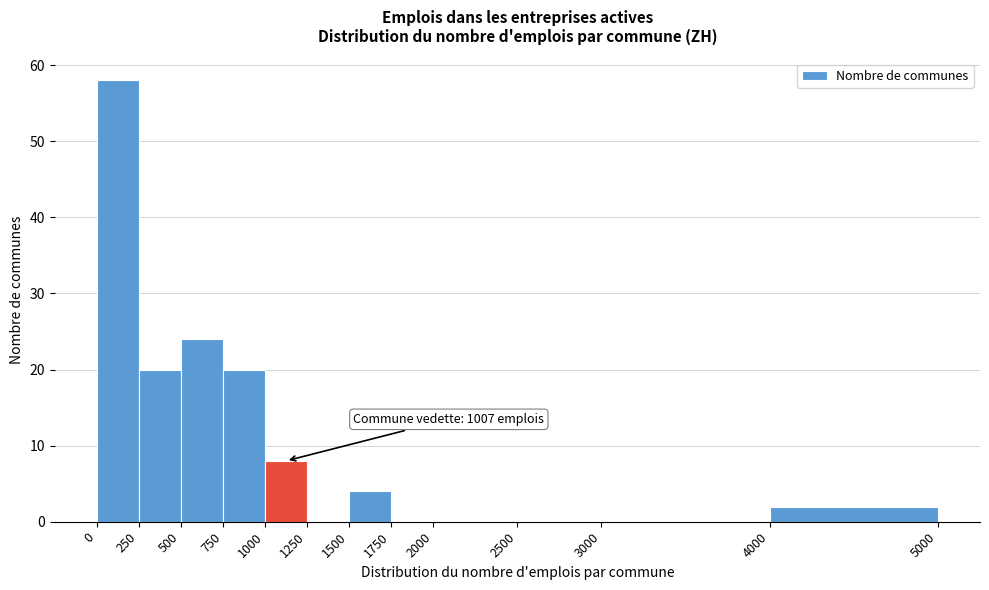

Which range on the x-axis has the tallest bar?

0 to 250